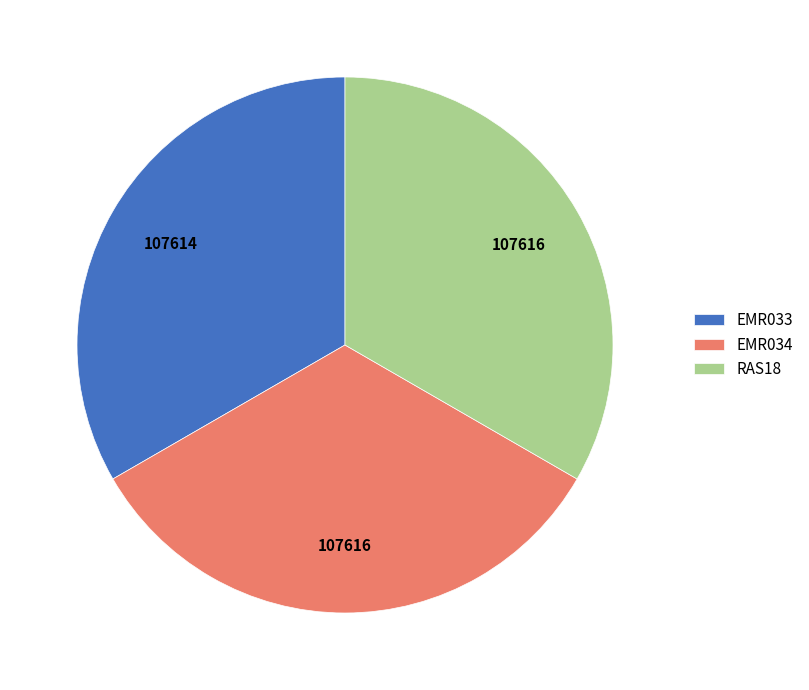

How many segments does this pie chart have?

3